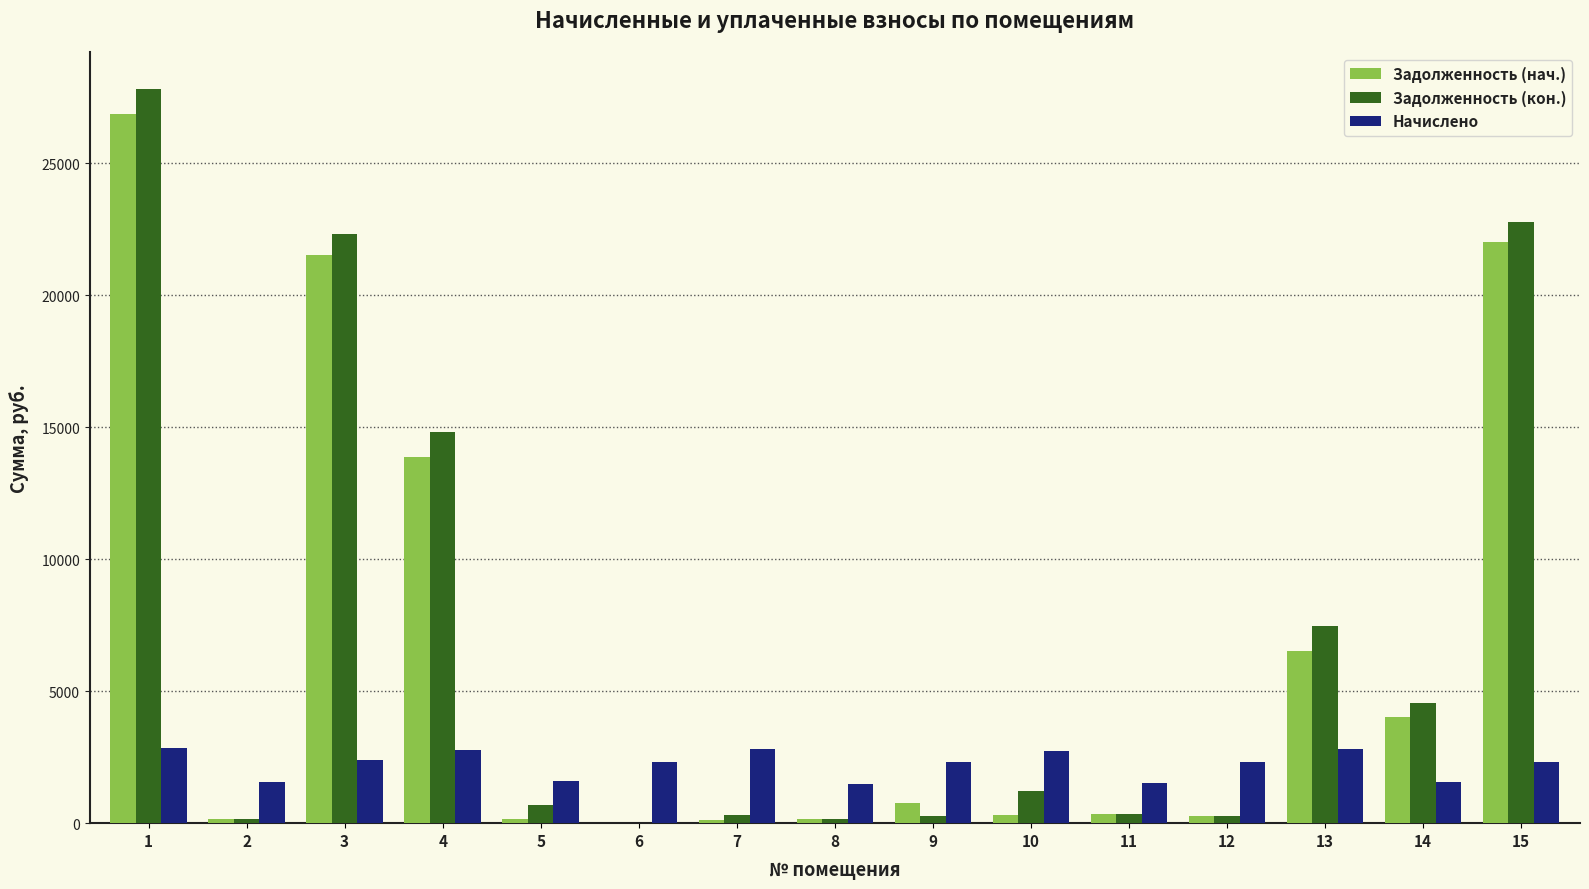

What is the spread (max minus min) of values at 15?

20442.4